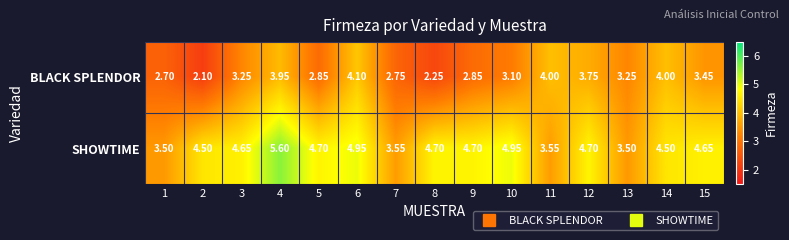

At 8, list the series in order from largest to smallest.

SHOWTIME, BLACK SPLENDOR